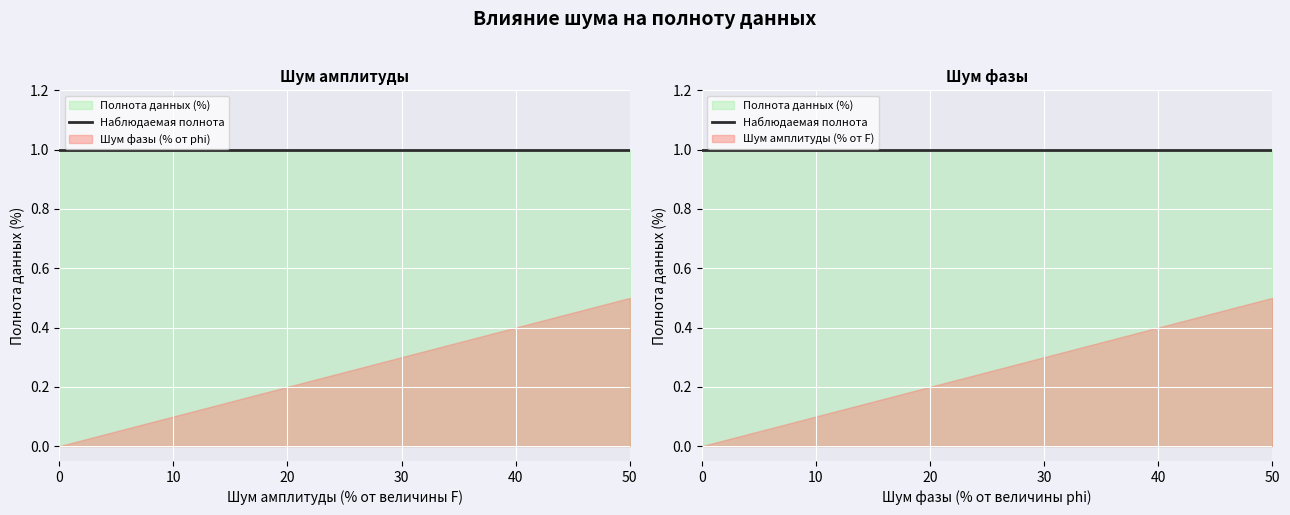

True or false: Полнота данных (%) and Шум фазы (% от величины phi) cross at least once.

False